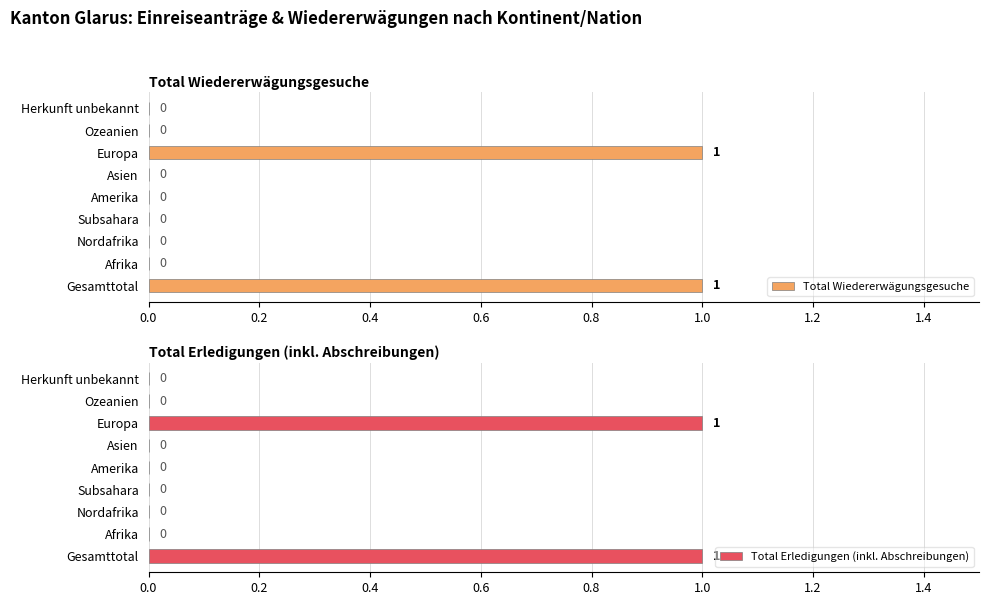

The value of Total Wiedererwägungsgesuche at Gesamttotal is 0. True or false?

False